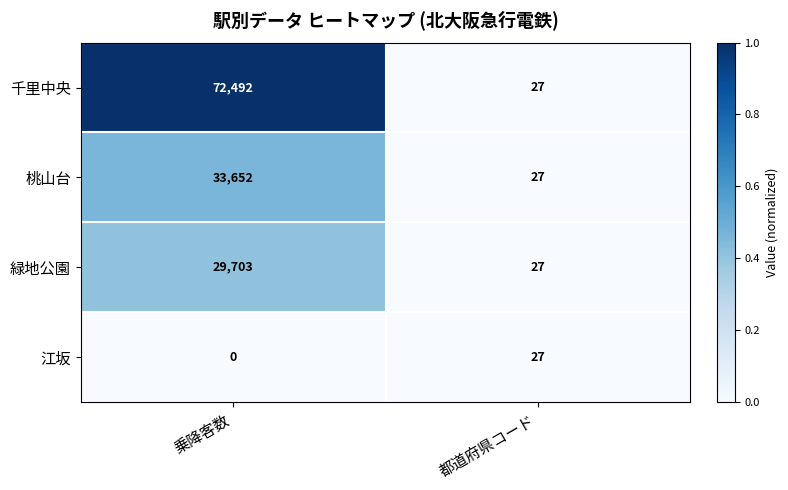

At which category is the sum across all series the highest?

乗降客数